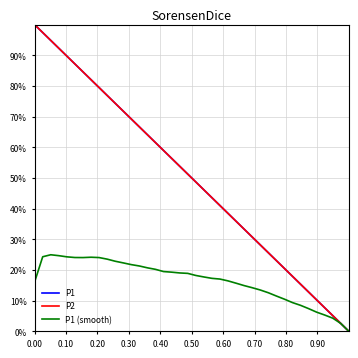

What is the average value of the P1 (smooth) series?

16.6